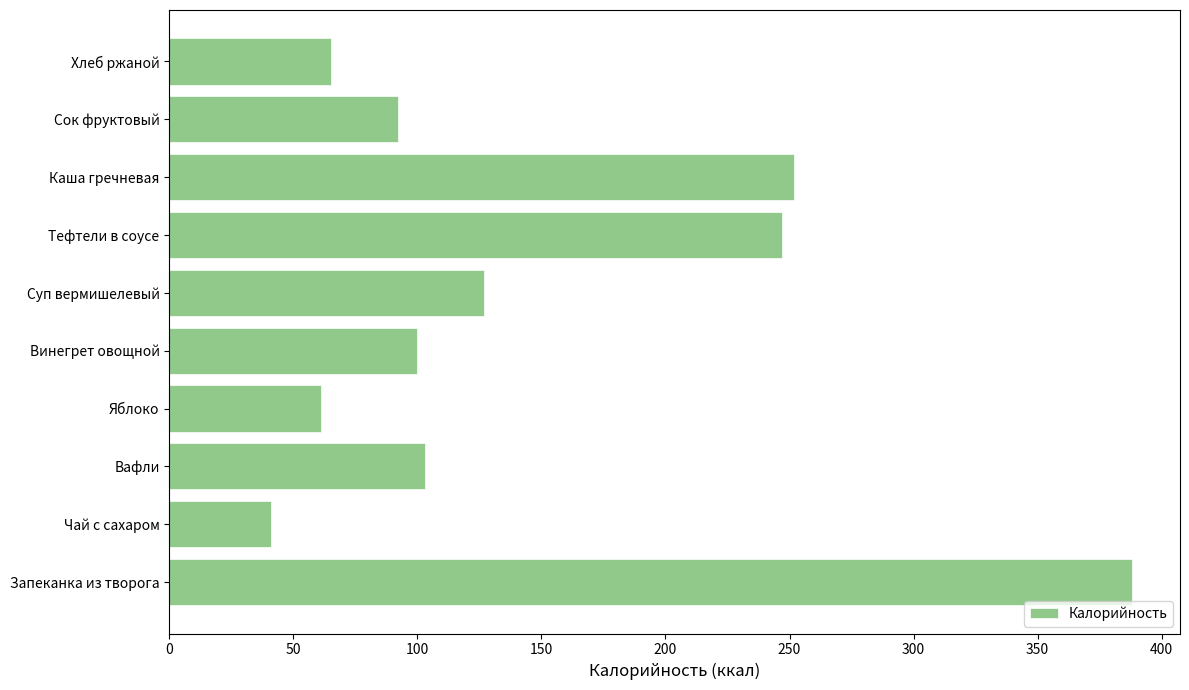

Read the value at Вафли.

103